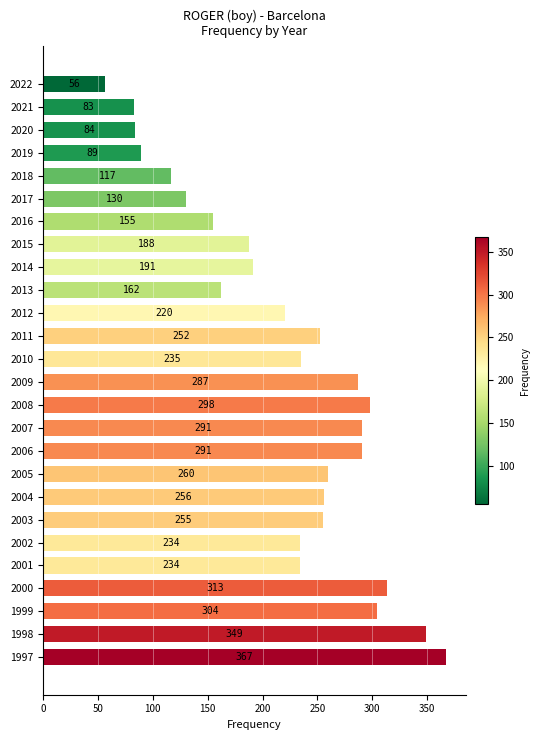

What is the value of the 10th bar from the top?

162